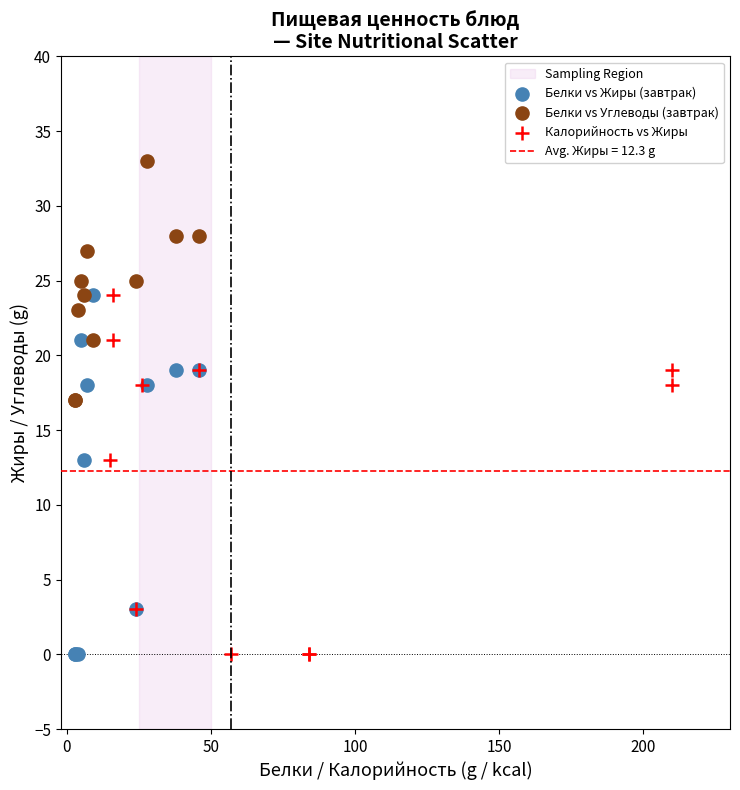

Which series reaches the maximum Y coordinate?

Белки vs Углеводы (завтрак)